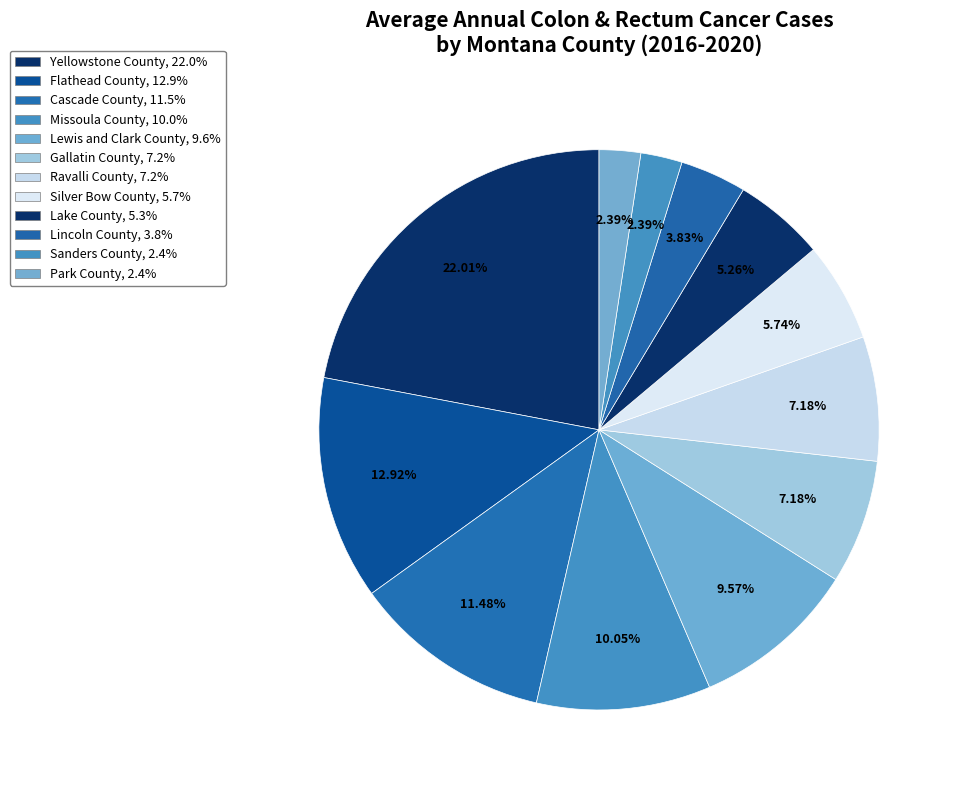

The Cascade County slice represents 23% of the pie. True or false?

False